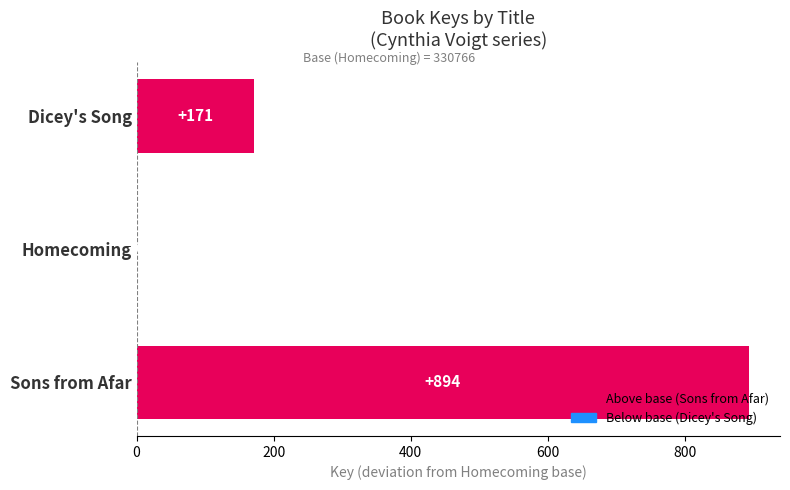

Reading bottom to top, list all the values displayed in this chart.

Sons from Afar=894	Homecoming=0	Dicey's Song=171